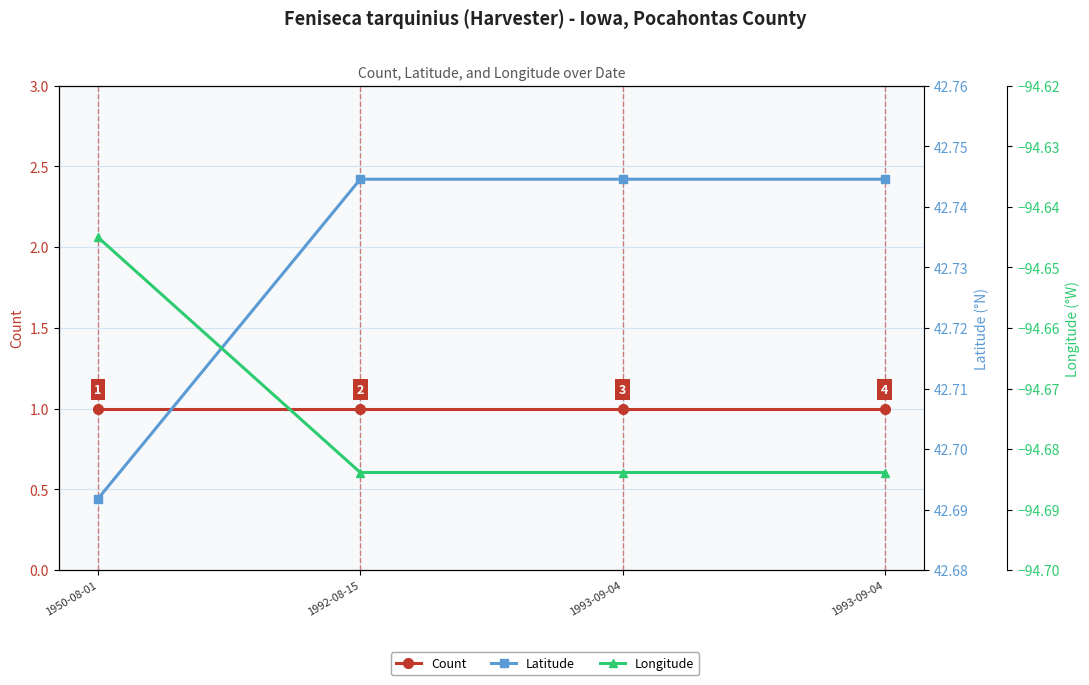

Reading right to left, extract all data points from this chart.

Count: 1993-09-04=1.0	1993-09-04=1.0	1992-08-15=1.0	1950-08-01=1.0
Latitude: 1993-09-04=42.7	1993-09-04=42.7	1992-08-15=42.7	1950-08-01=42.7
Longitude: 1993-09-04=-94.7	1993-09-04=-94.7	1992-08-15=-94.7	1950-08-01=-94.6